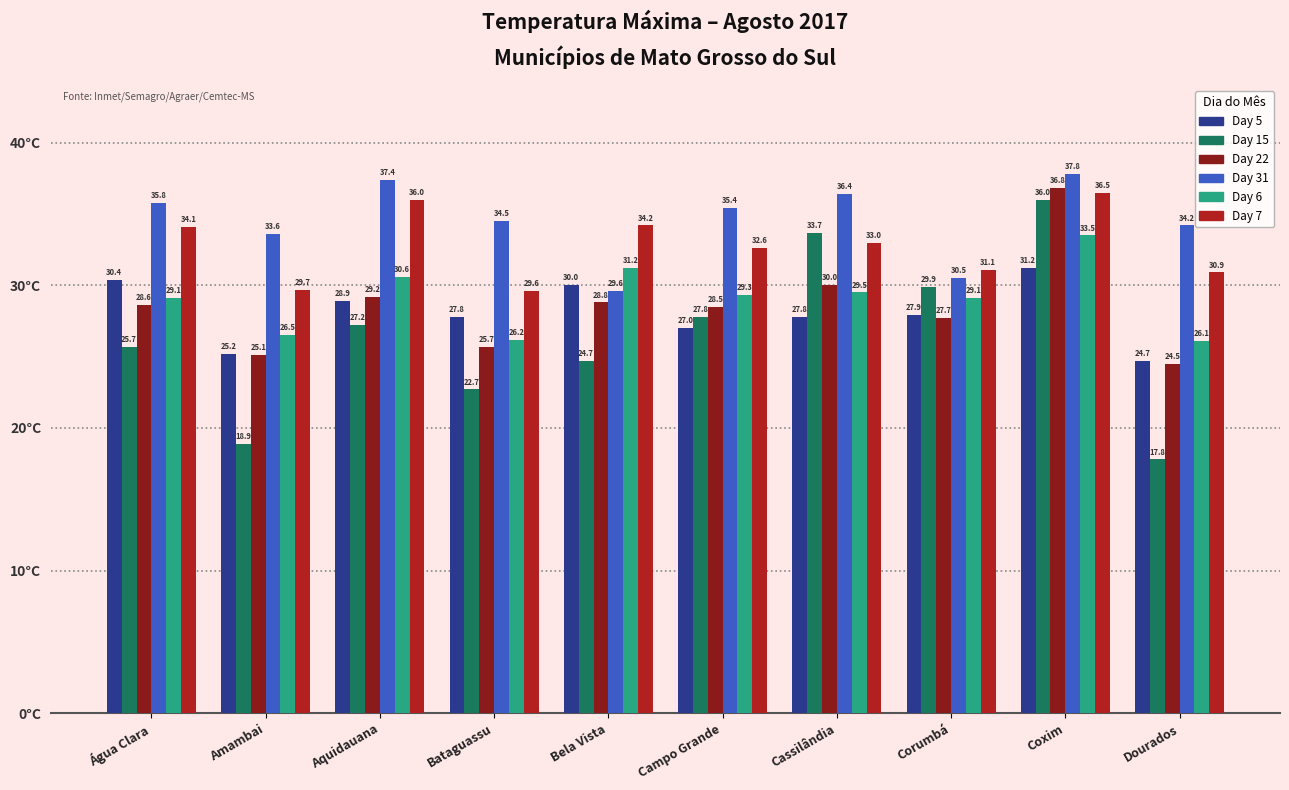

Rank the series by their maximum value, from lowest to highest.

Day 5, Day 6, Day 15, Day 7, Day 22, Day 31